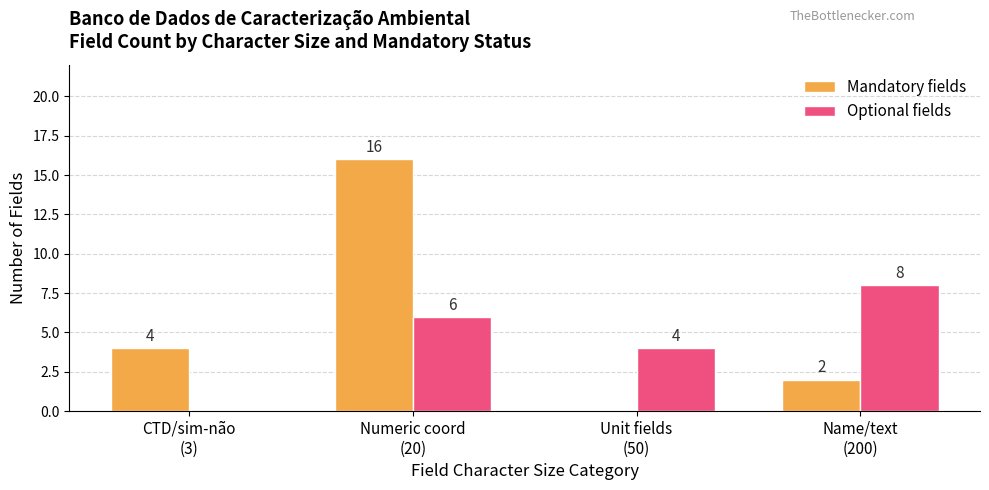

What is the sum of all Mandatory fields values?

22